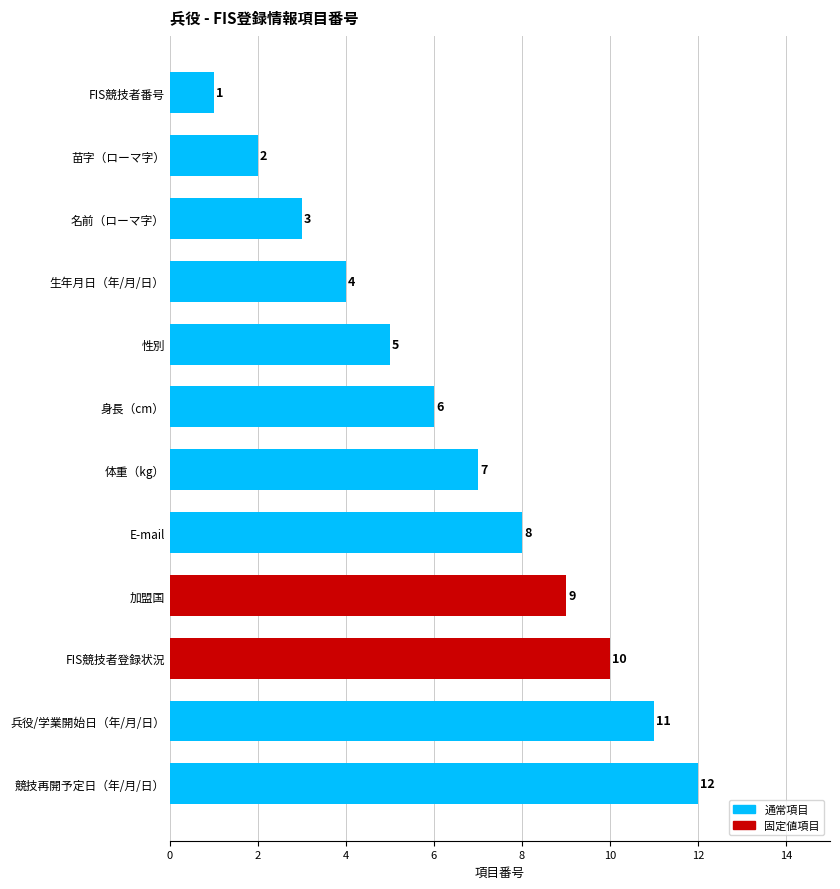

What is the value of the 5th bar from the top?

5